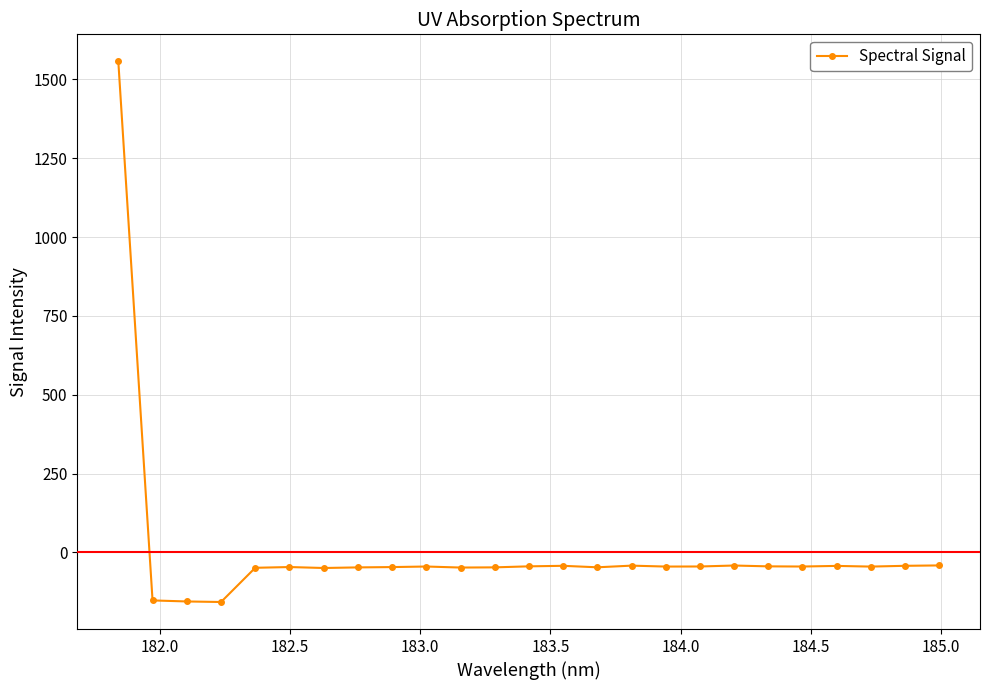

What is the sum of all values?

152.7